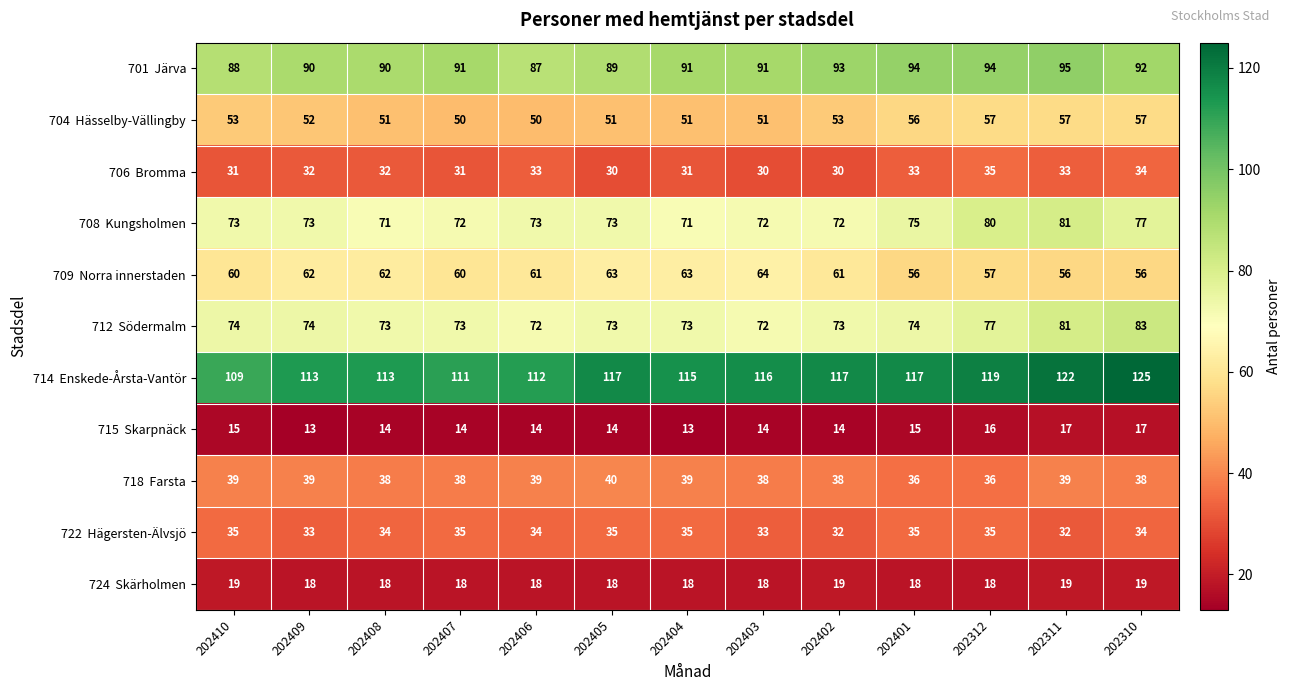

What is the difference between the highest and lowest values at 202310?

108